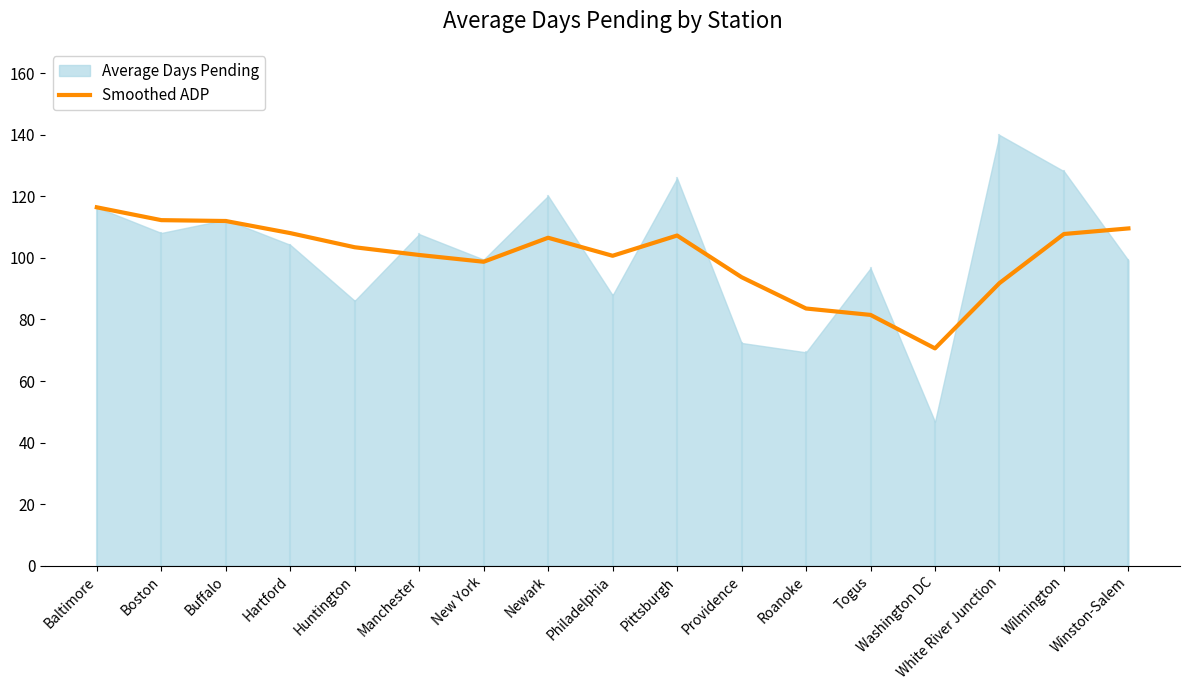

The chart shows a value of 98.8 at New York. True or false?

True